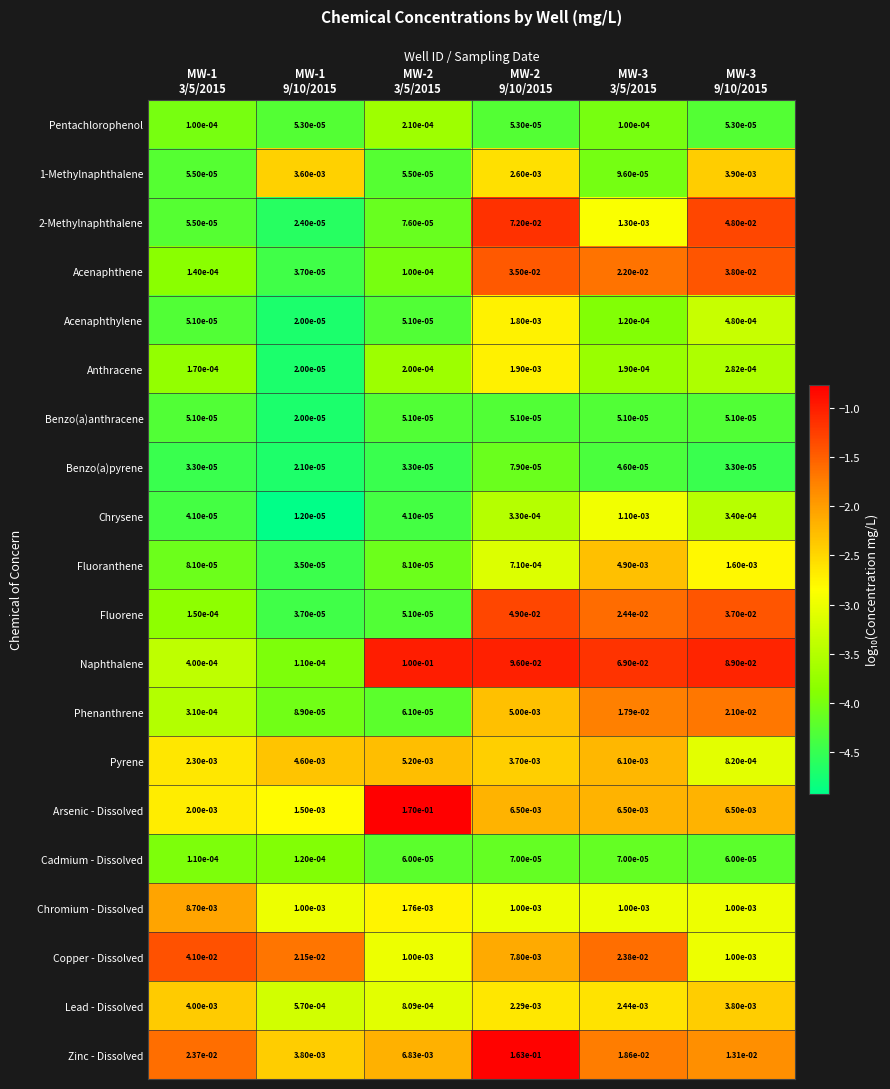

What is the total value across all series at MW-1
3/5/2015?

-69.2